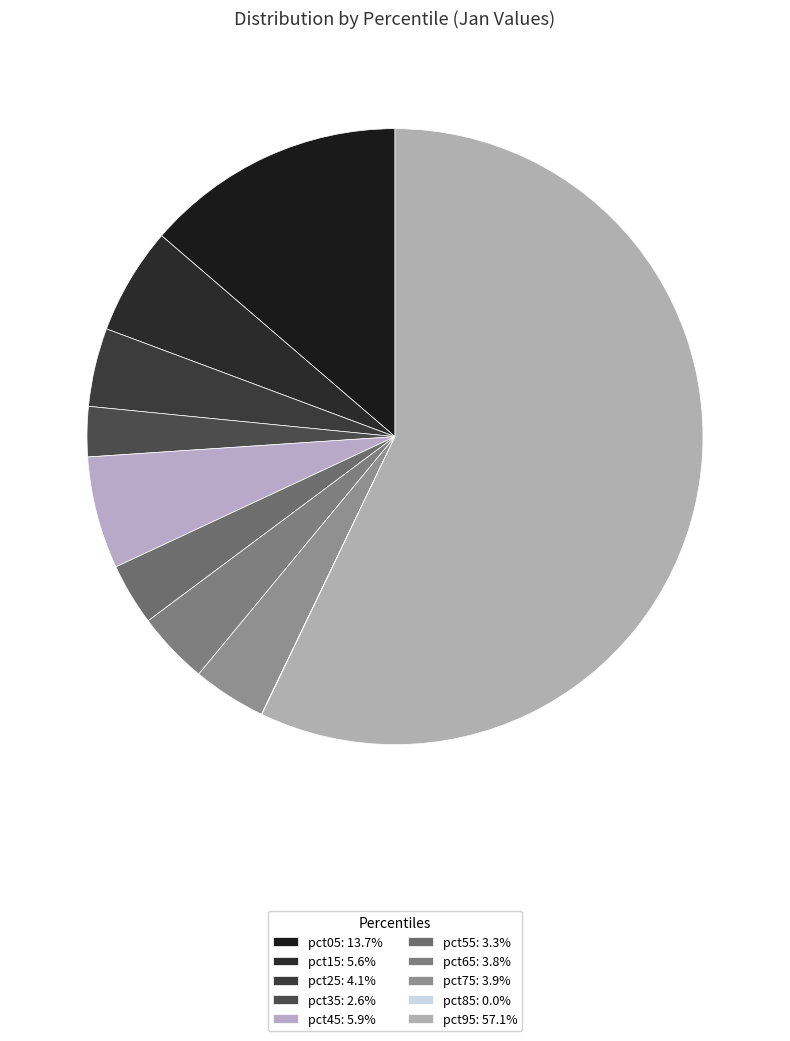

Between pct95 and pct55, which is larger?

pct95